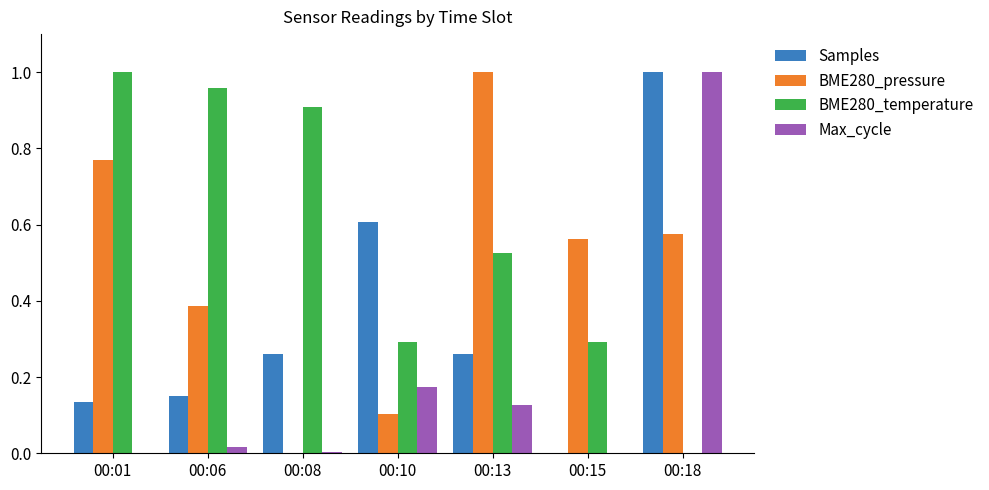

How many groups of bars are there?

7